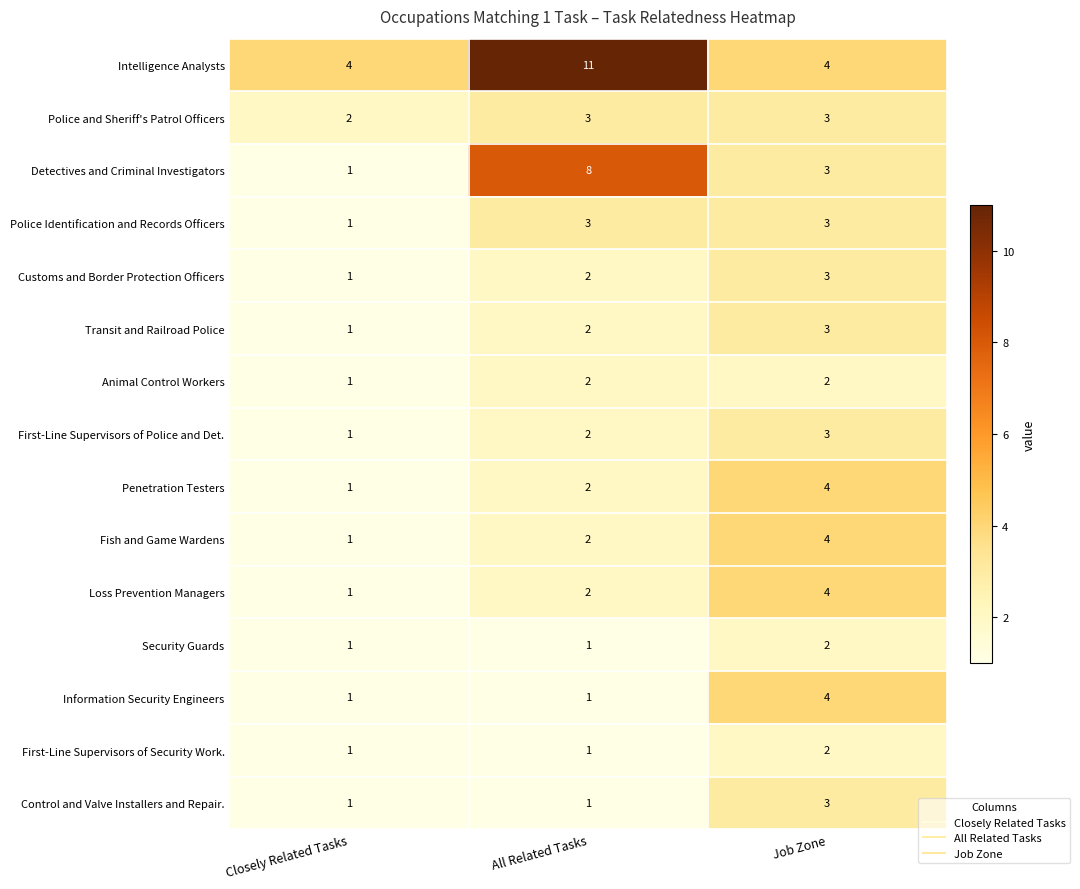

Is it true that Loss Prevention Managers equals 2 at All Related Tasks?

True